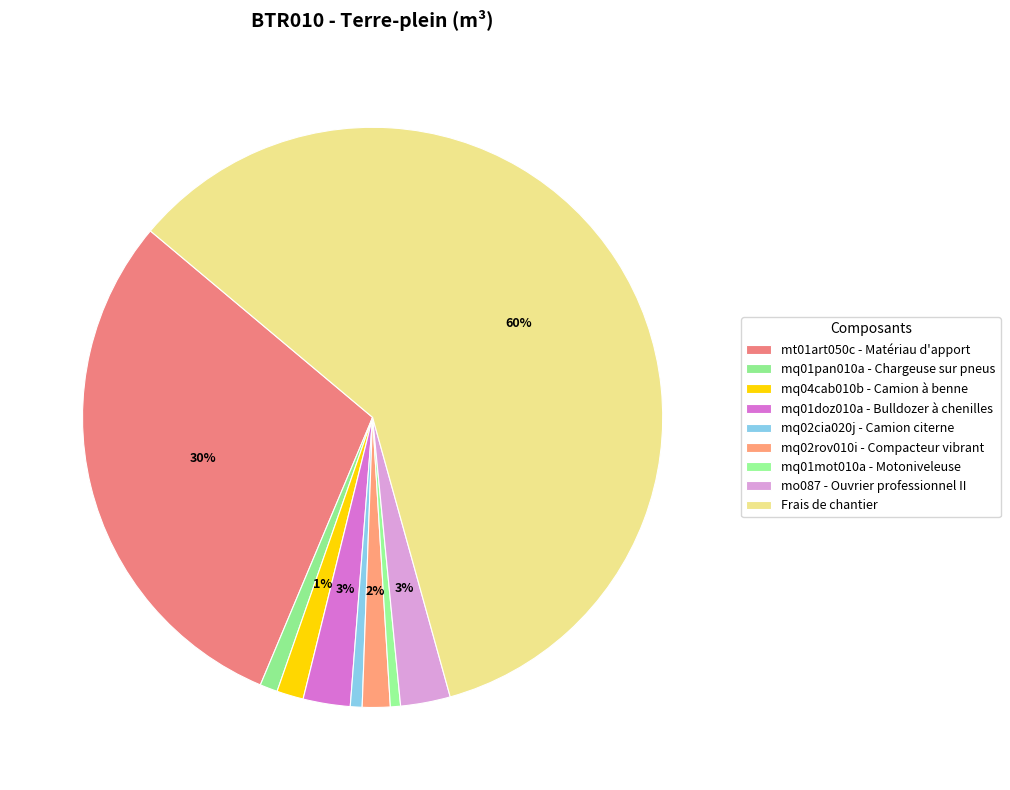

What percentage do Frais de chantier and mq01pan010a - Chargeuse sur pneus together represent?

60.6%